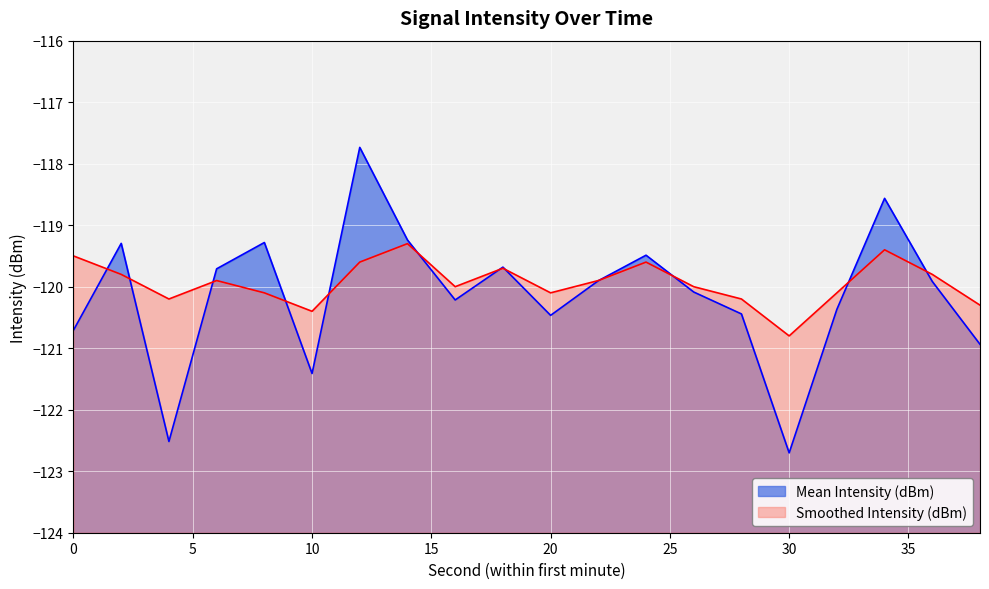

At which category is the sum across all series the highest?

12